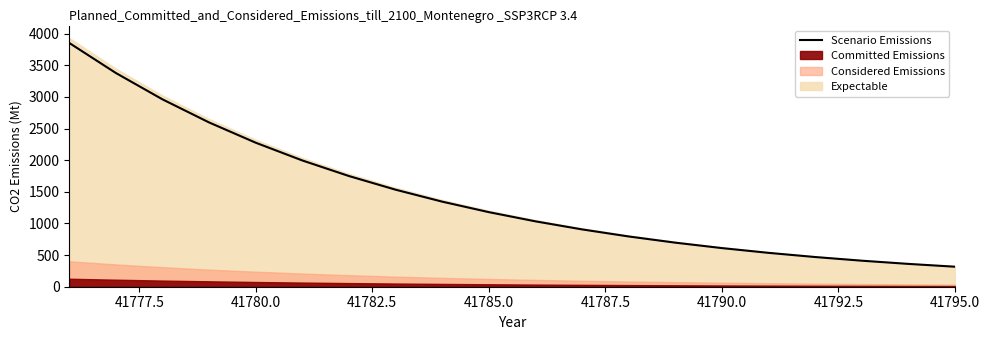

Is it true that Scenario Emissions equals 316.3 at 41795.0?

True